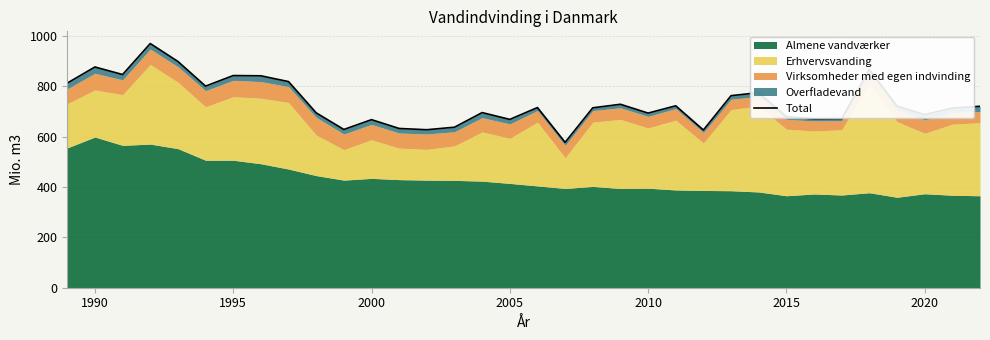

What is the value of the 17th point from the left?

668.0